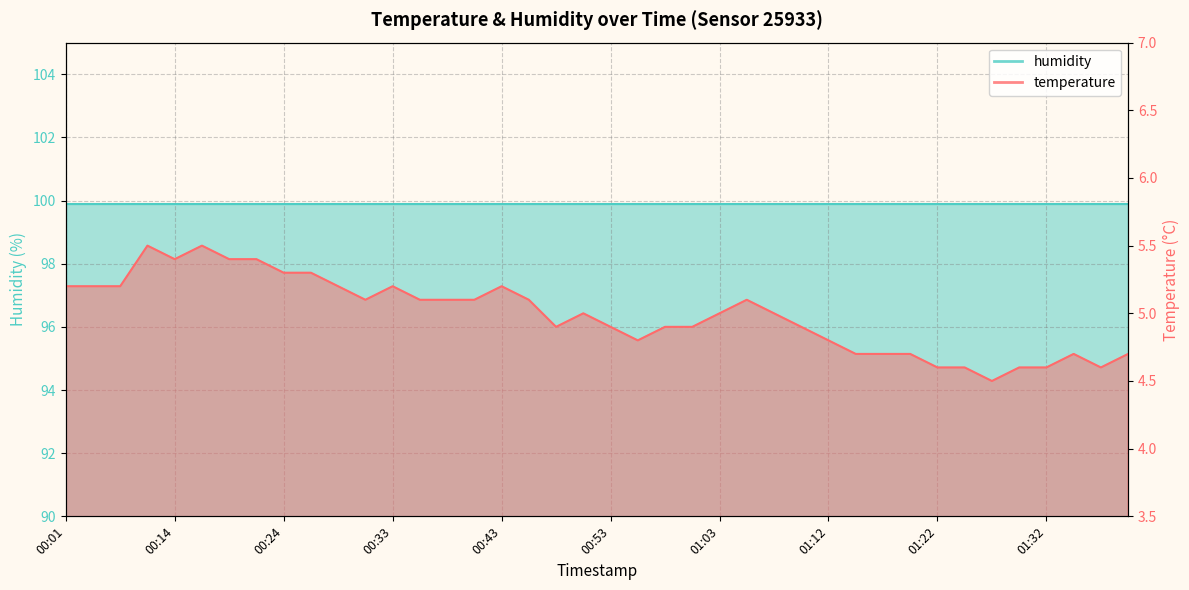

Between 00:53 and 01:17, which is larger?

00:53